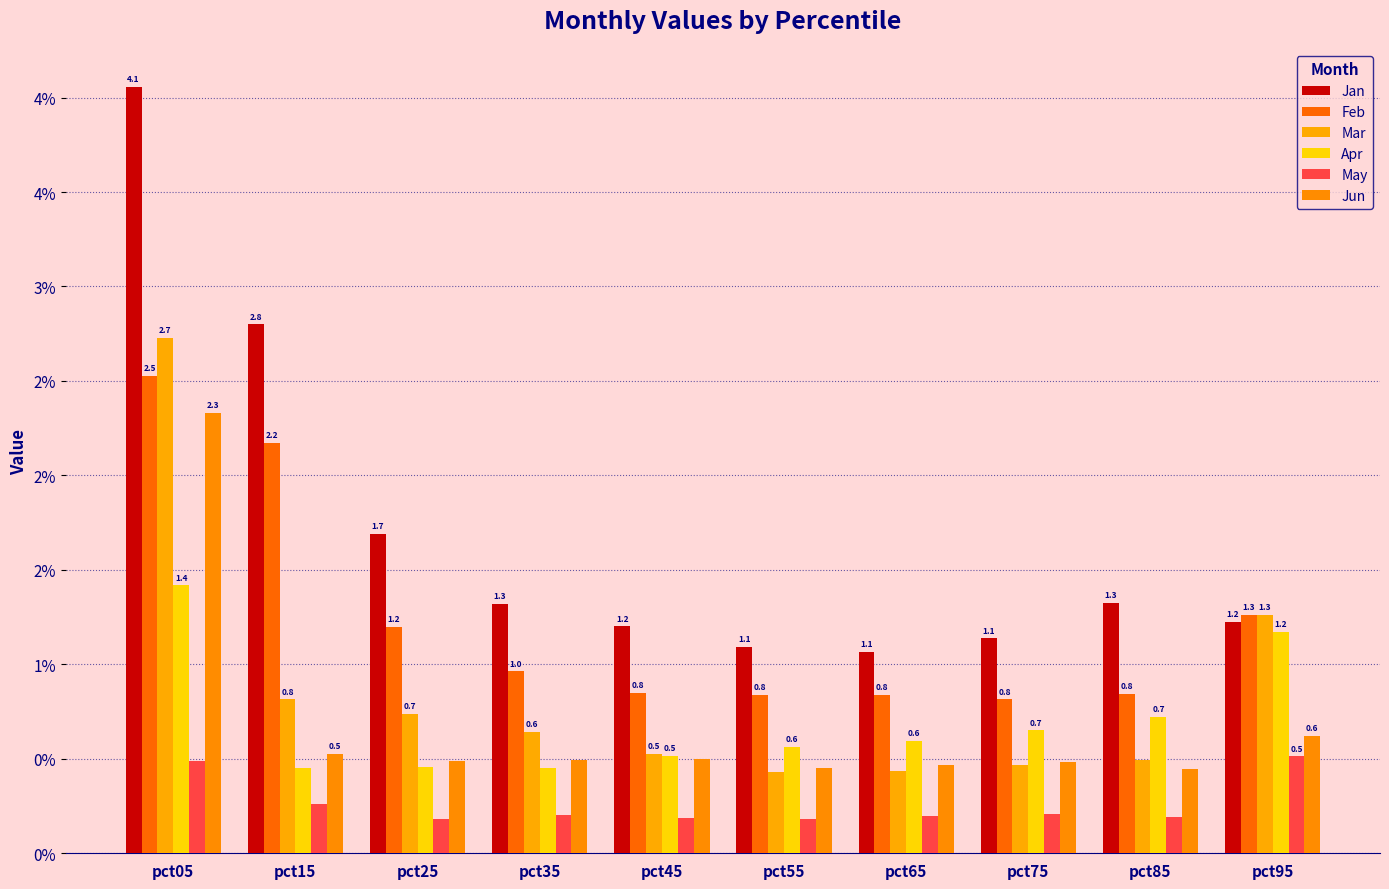

What is the difference between the maximum and minimum values in the Apr series?

1.0